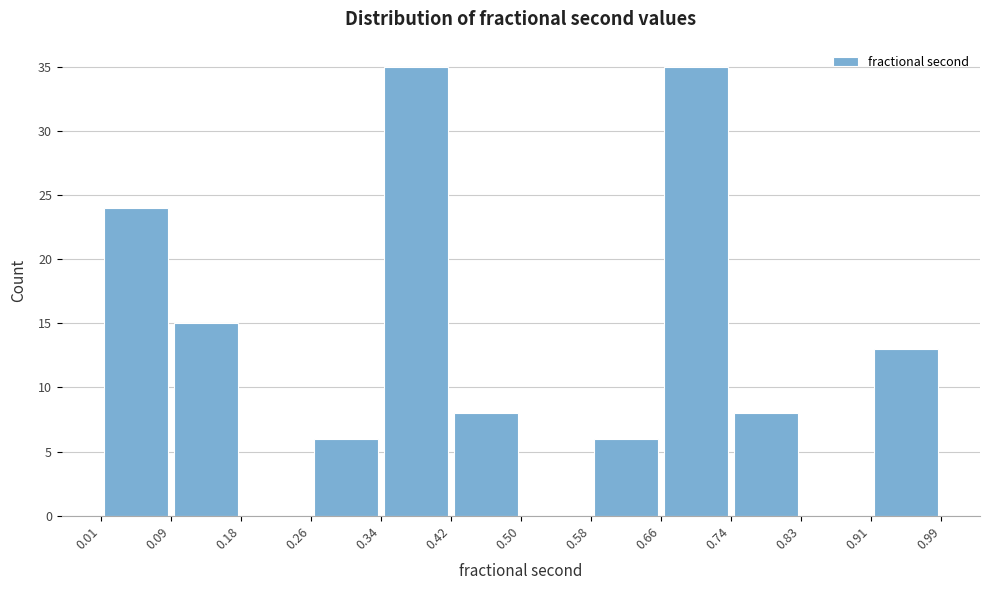

How tall is the bar that spans 0.66 to 0.74 on the x-axis? The values are not printed on the chart, so give them approximately, as read against the axis.

35